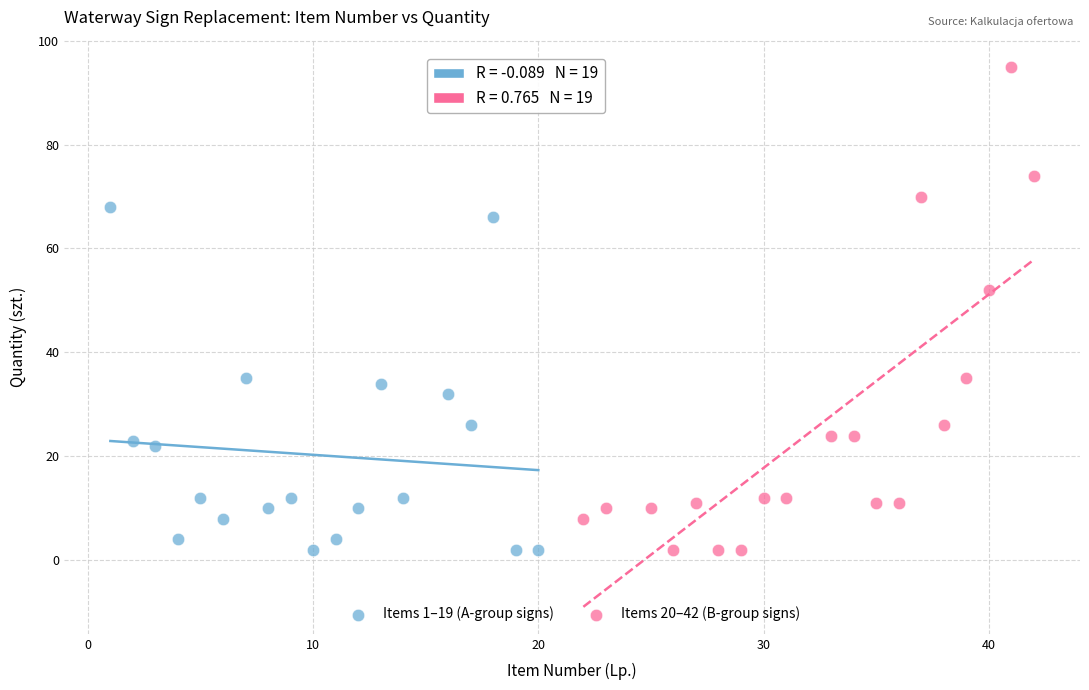

Which series has the largest Y range (max minus min)?

Items 20–42 (B-group signs)